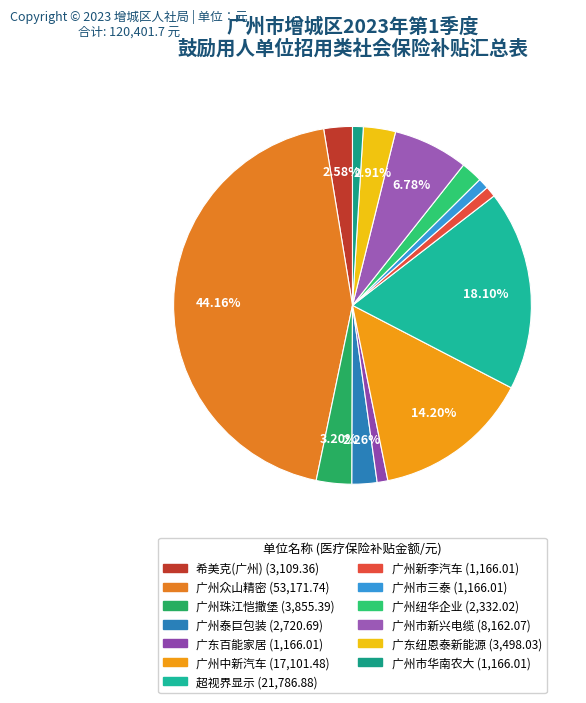

Count the number of slices in the pie.

13